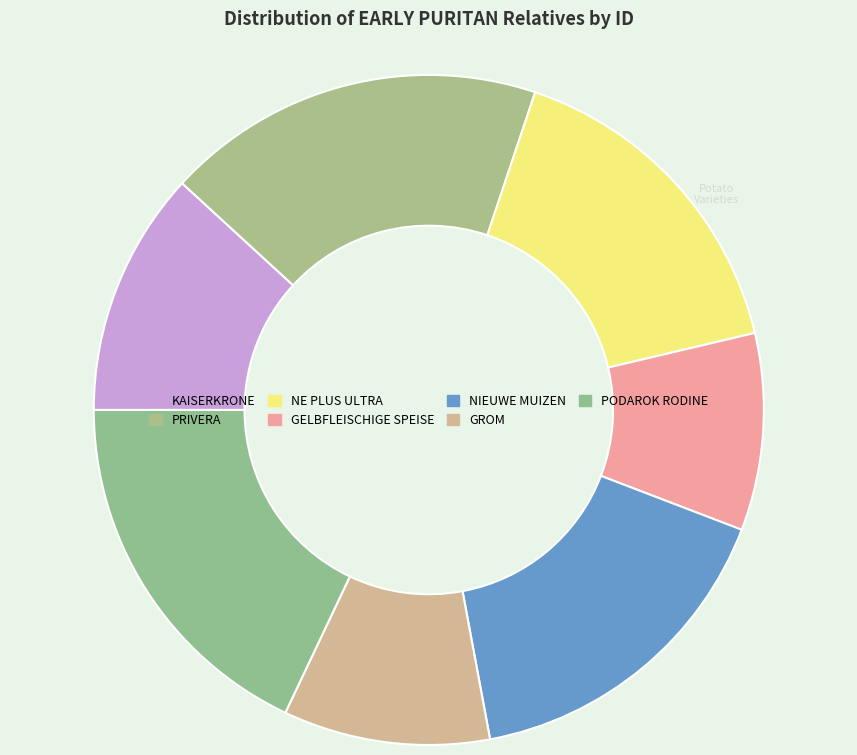

Is there a majority slice in this chart?

No